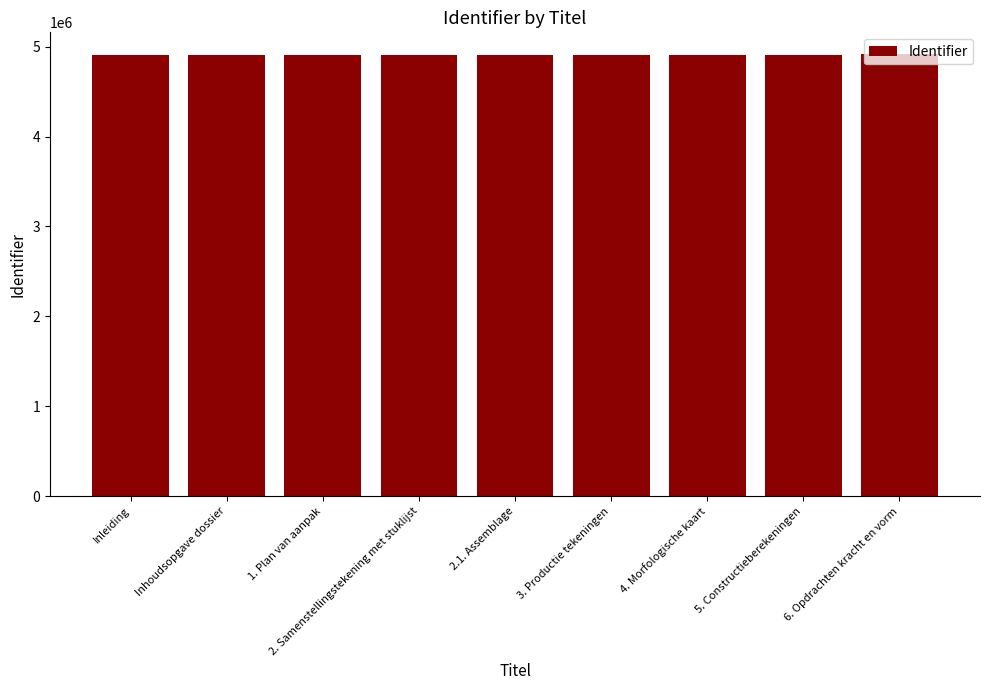

What is the minimum value shown in the chart?

4909619